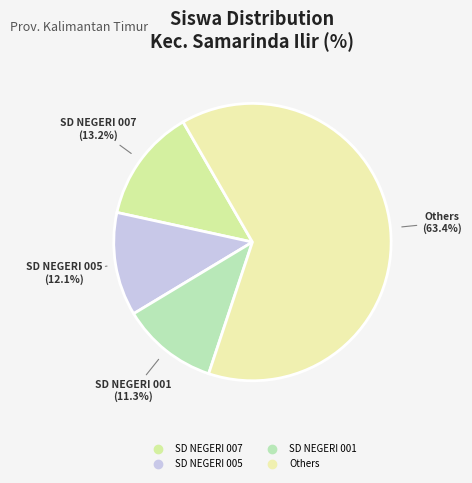

How many segments does this pie chart have?

4